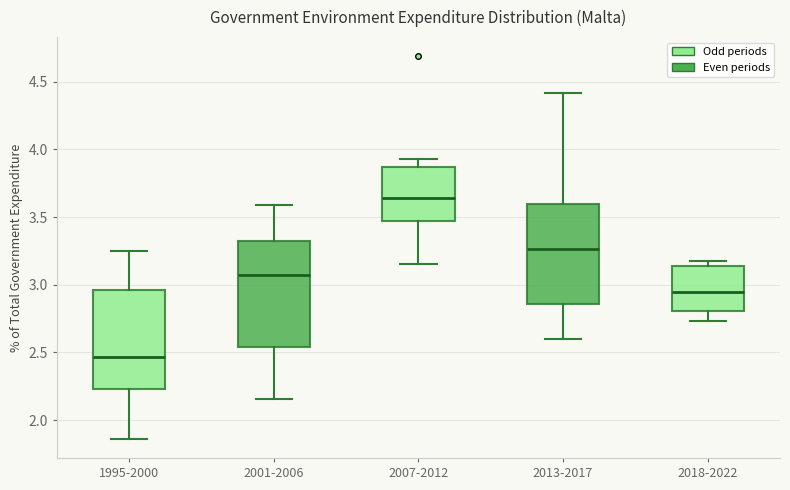

Reading left to right, transcribe this box plot: for each box, give where its median line is, the range the box spans, and where its two whiskers end, as read against the y-axis. The values are not printed on the chart, so give them approximately, as read against the axis.

1995-2000: median 2.45, box 2.25 to 2.95, whiskers 1.85 to 3.25
2001-2006: median 3.05, box 2.55 to 3.30, whiskers 2.15 to 3.60
2007-2012: median 3.65, box 3.45 to 3.85, whiskers 3.15 to 3.95
2013-2017: median 3.25, box 2.85 to 3.60, whiskers 2.60 to 4.40
2018-2022: median 2.95, box 2.80 to 3.15, whiskers 2.75 to 3.15 (just above the box's upper edge)